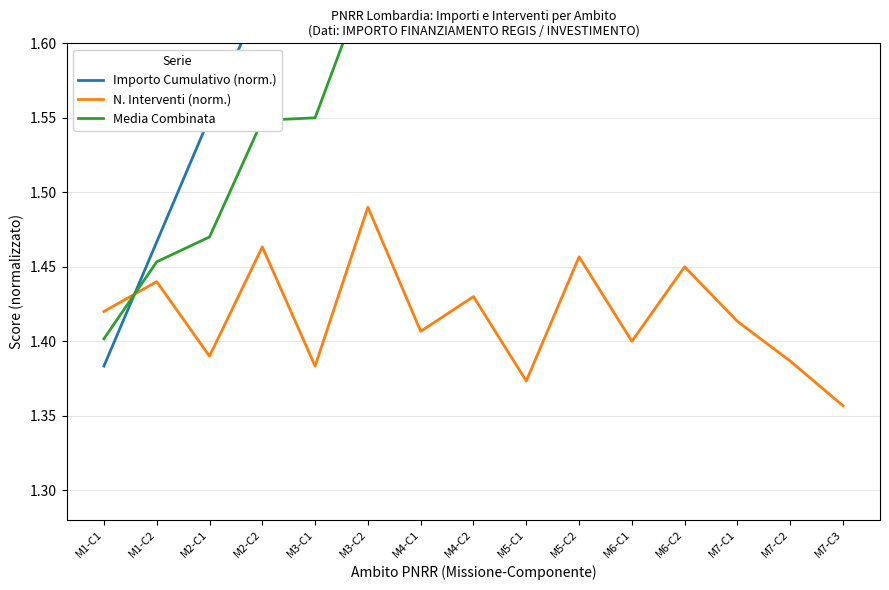

At M5-C2, list the series in order from largest to smallest.

Importo Cumulativo (norm.), Media Combinata, N. Interventi (norm.)